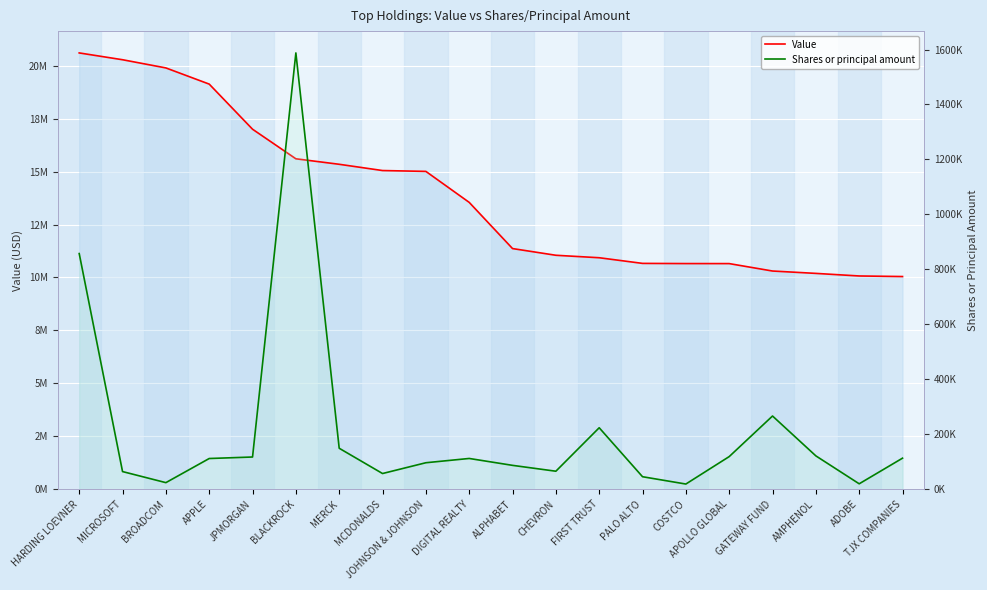

What are all the series names shown in the legend?

Value, Shares or principal amount